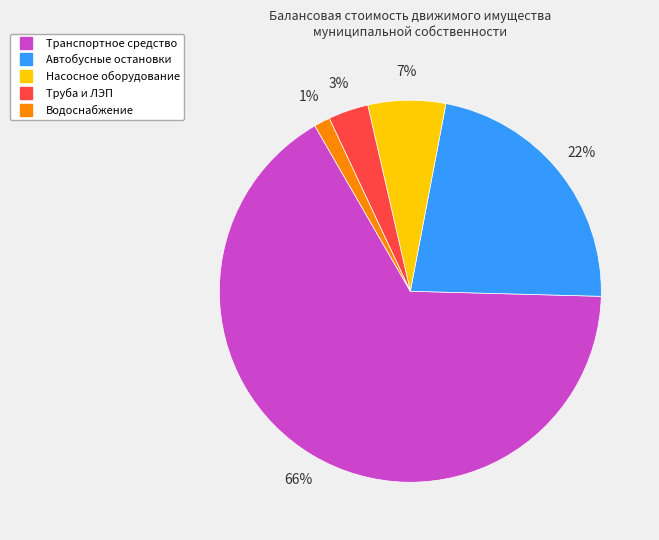

Is there a majority slice in this chart?

Yes